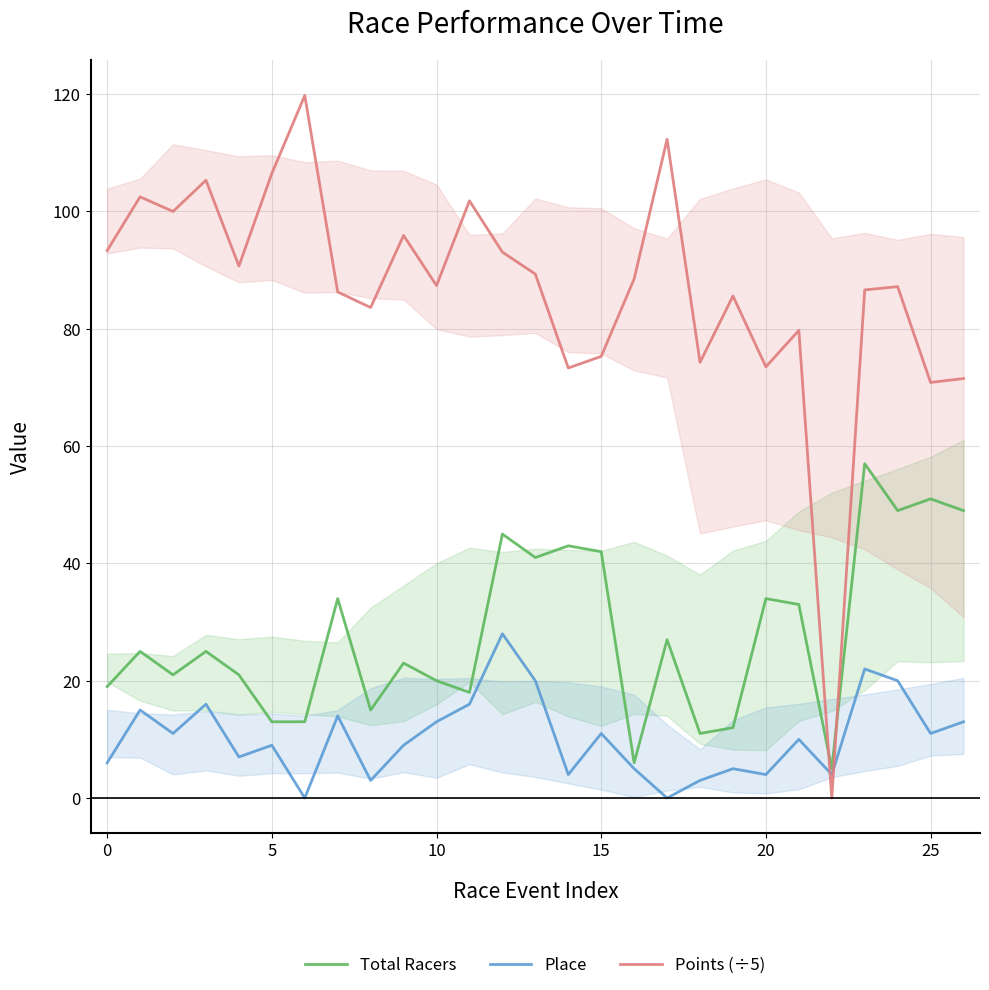

What is the maximum value for Total Racers?

57.0